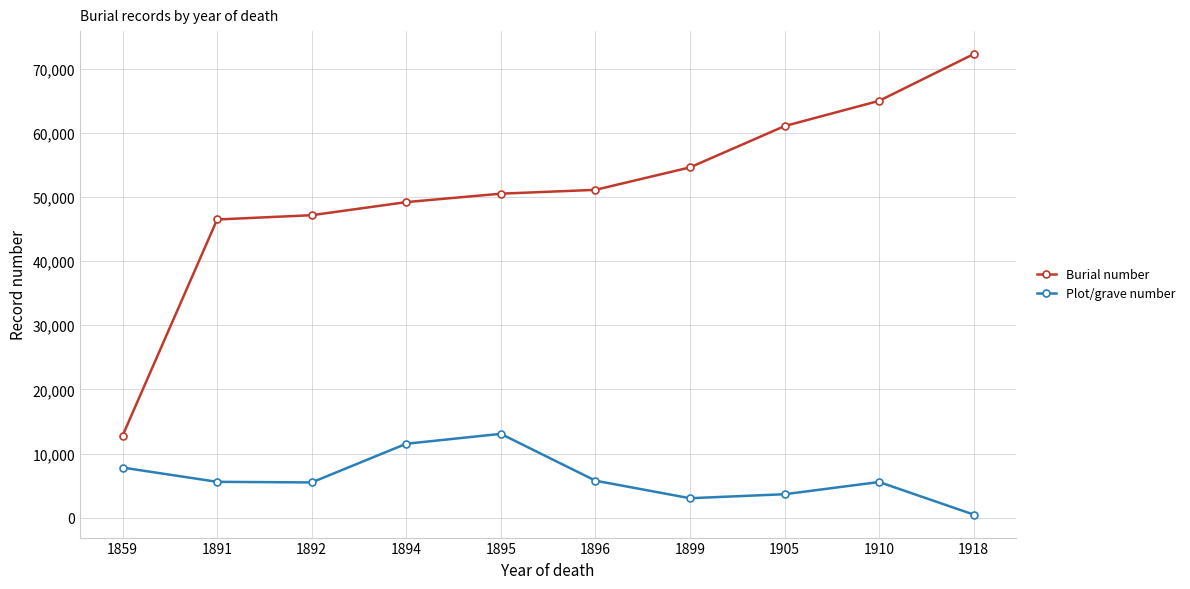

In Plot/grave number, how many points are lower than both neighbors (excluding endpoints)?

2